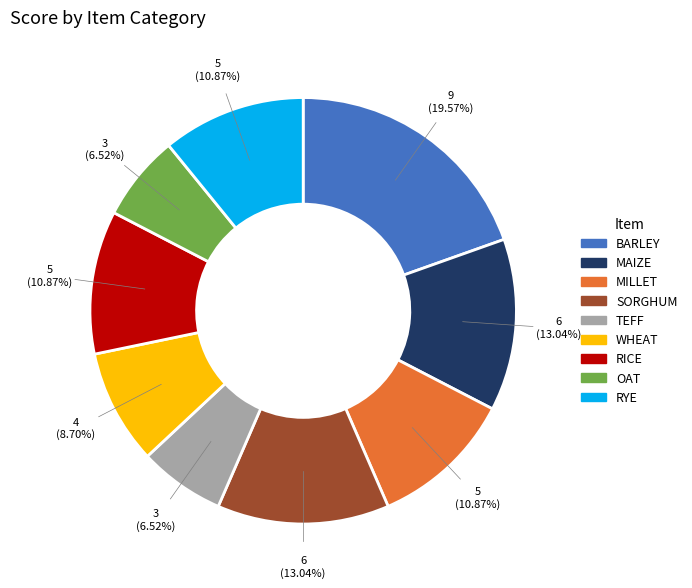

How many segments does this pie chart have?

9